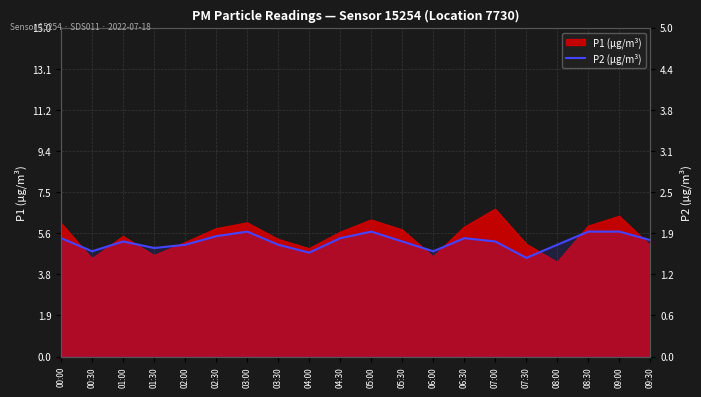

How many points are lower than both their immediate neighbors (excluding endpoints)?

5